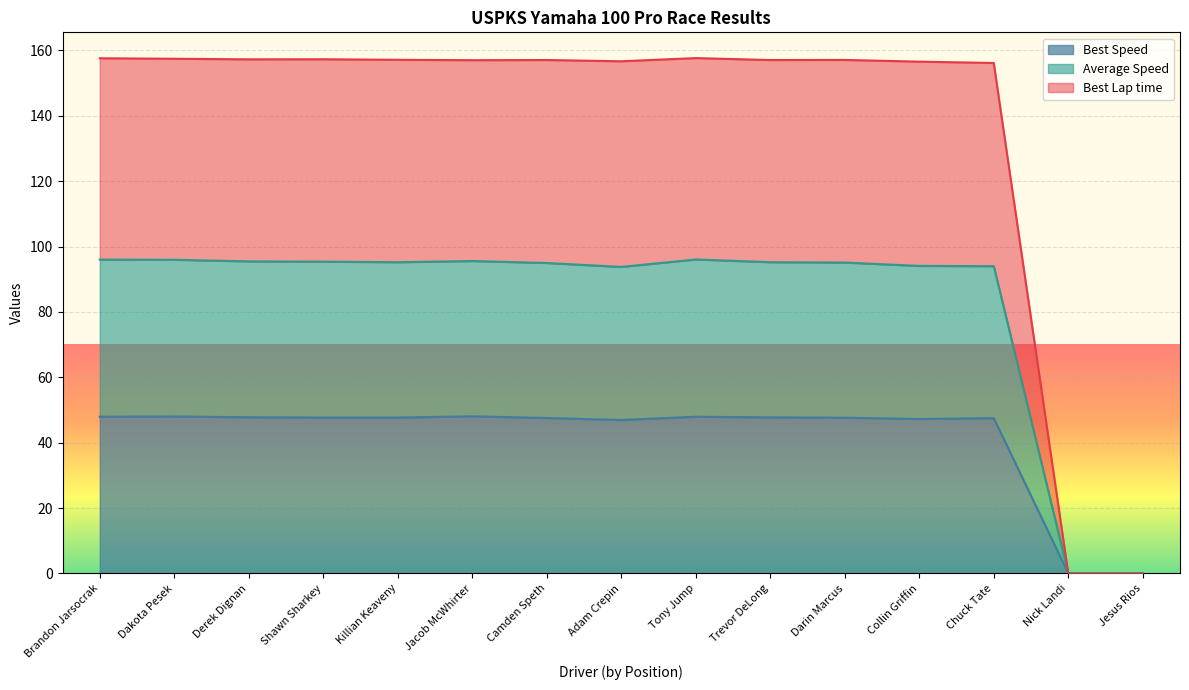

Reading left to right, what are all the values shown in this chart?

Best Lap time: Brandon Jarsocrak=157.6	Dakota Pesek=157.4	Derek Dignan=157.2	Shawn Sharkey=157.3	Killian Keaveny=157.1	Jacob McWhirter=157.0	Camden Speth=157.0	Adam Crepin=156.7	Tony Jump=157.6	Trevor DeLong=157.0	Darin Marcus=157.1	Collin Griffin=156.5	Chuck Tate=156.1	Nick Landi=0.0	Jesus Rios=0.0
Best Speed: Brandon Jarsocrak=47.9	Dakota Pesek=48.0	Derek Dignan=47.8	Shawn Sharkey=47.7	Killian Keaveny=47.7	Jacob McWhirter=48.1	Camden Speth=47.5	Adam Crepin=46.9	Tony Jump=47.9	Trevor DeLong=47.7	Darin Marcus=47.6	Collin Griffin=47.3	Chuck Tate=47.5	Nick Landi=0.0	Jesus Rios=0.0
Average Speed: Brandon Jarsocrak=96.0	Dakota Pesek=95.9	Derek Dignan=95.5	Shawn Sharkey=95.4	Killian Keaveny=95.2	Jacob McWhirter=95.6	Camden Speth=95.0	Adam Crepin=93.8	Tony Jump=96.0	Trevor DeLong=95.2	Darin Marcus=95.1	Collin Griffin=94.1	Chuck Tate=94.0	Nick Landi=0.0	Jesus Rios=0.0